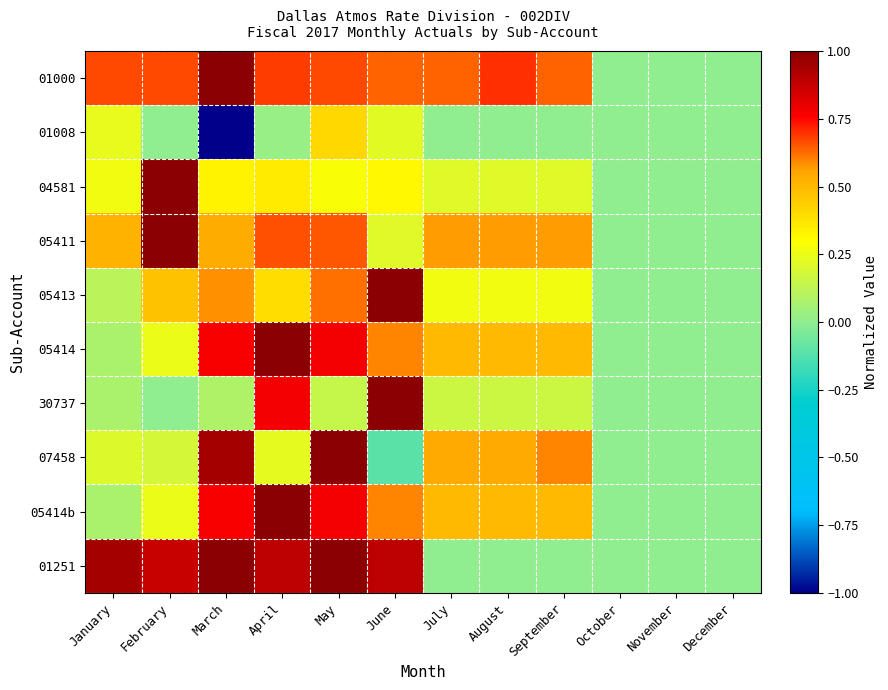

At which category is the sum across all series the highest?

May